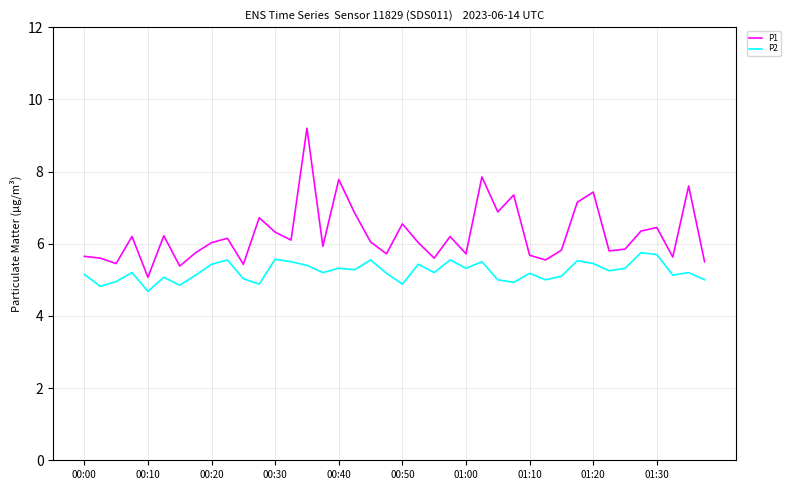

What is the difference between the second highest and minimum values in the P2 series?

1.0